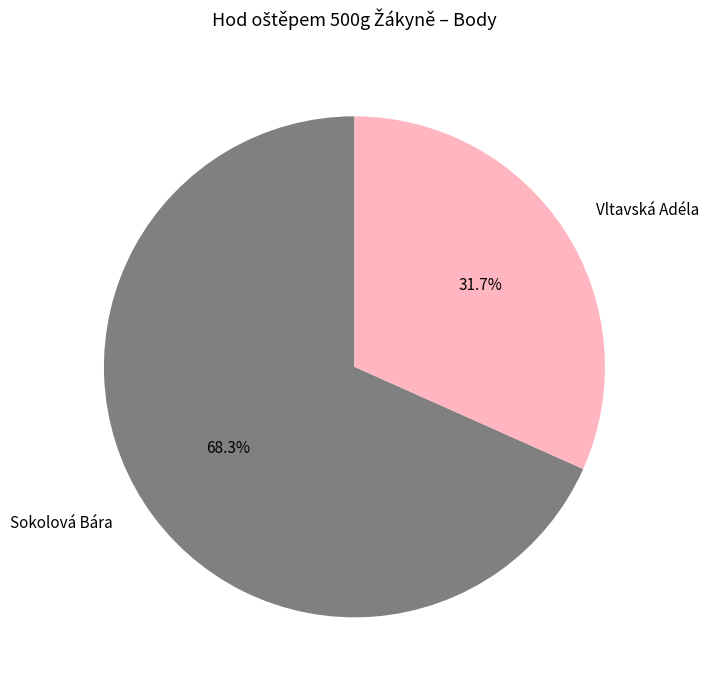

Do Sokolová Bára and Vltavská Adéla together represent more than half of the pie?

Yes